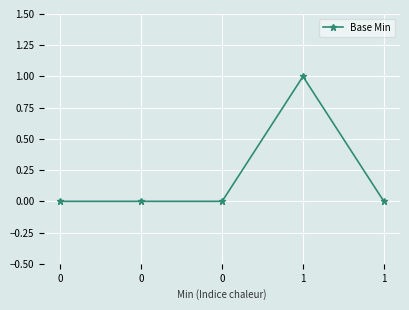

List the labels in order of value, smallest first.

0, 0, 0, 1, 1